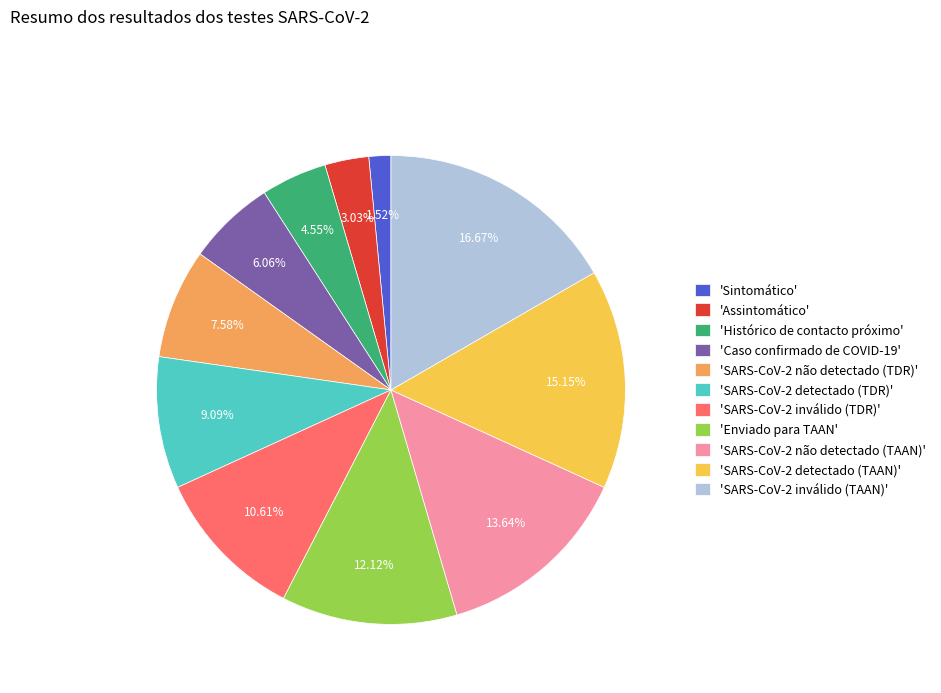

Which category has the biggest portion of the pie?

'SARS-CoV-2 inválido (TAAN)'